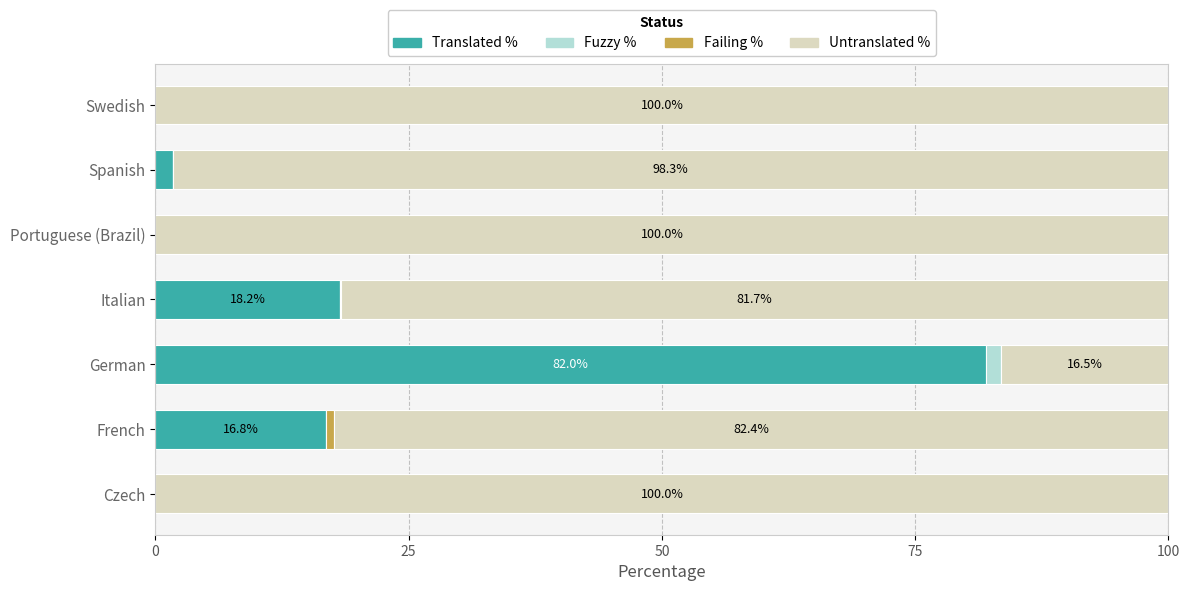

Is it true that Translated % equals 0.0 at Swedish?

True